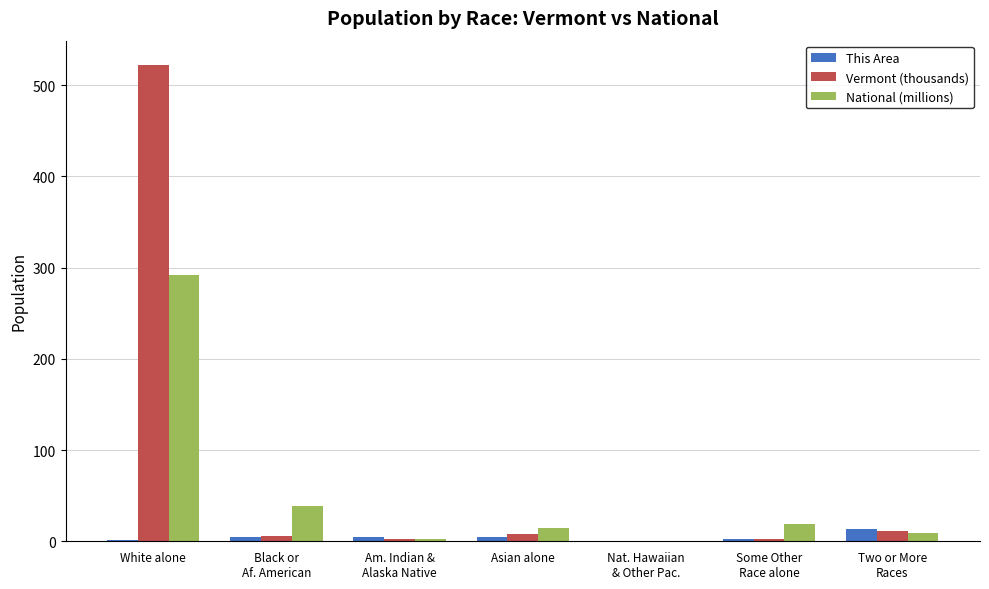

At which category is the sum across all series the highest?

White alone